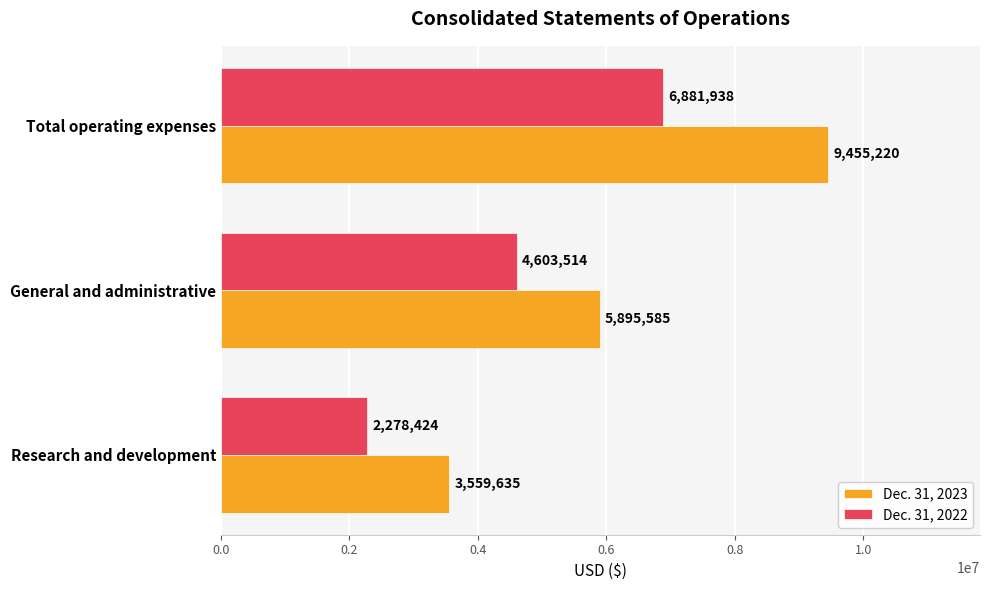

At which label is Dec. 31, 2022 closest to 4580181?

General and administrative